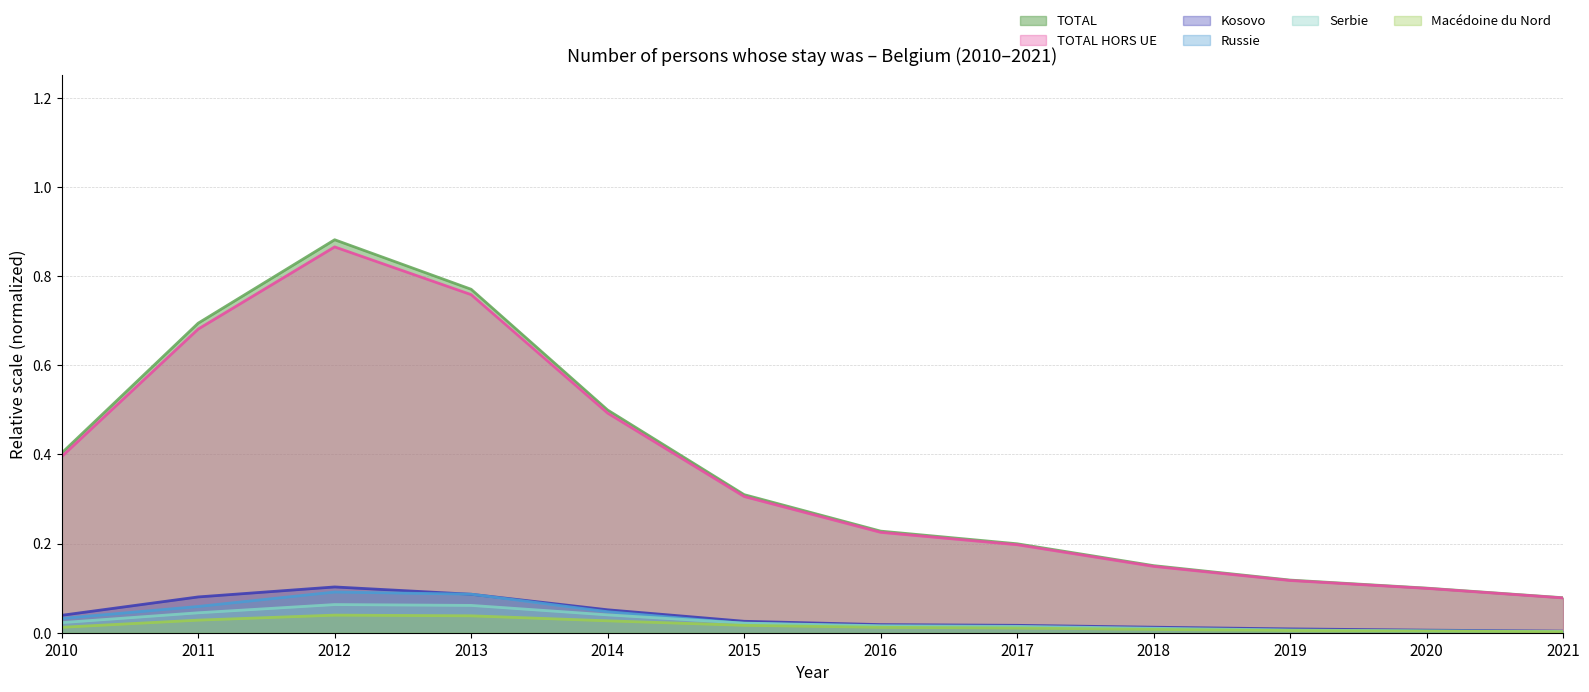

Which label corresponds to the smallest value in the chart?

2021